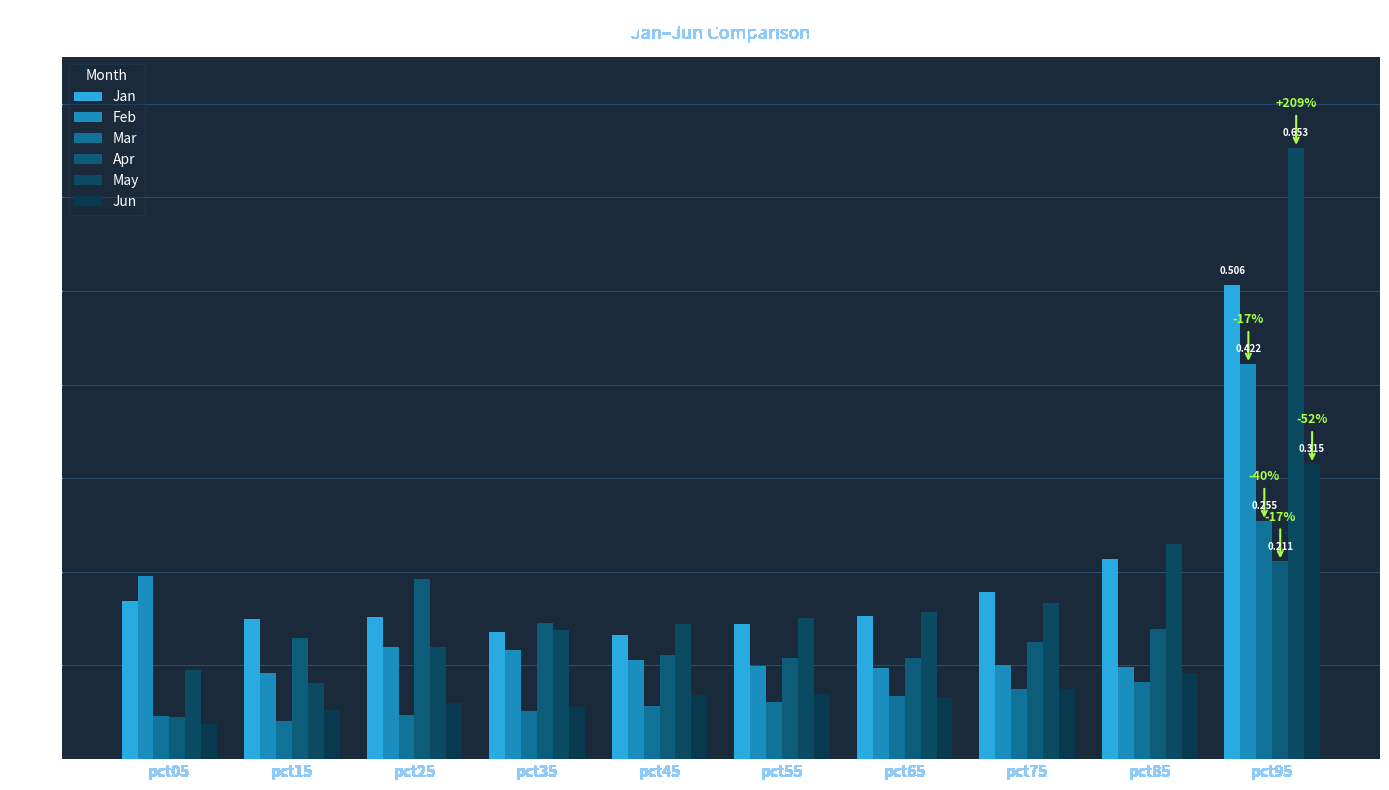

Are the bars horizontal?

No